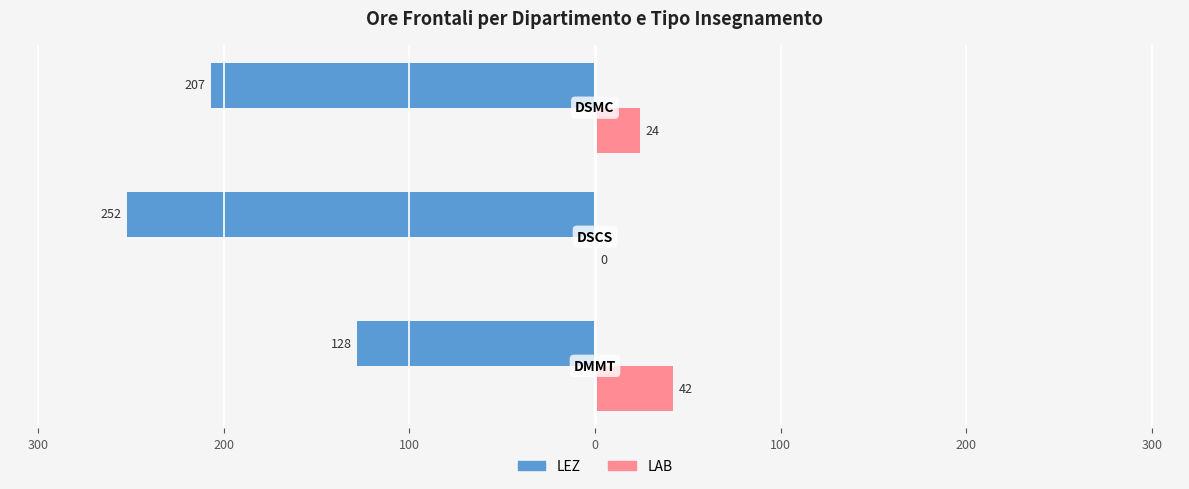

What are all the series names shown in the legend?

LEZ, LAB